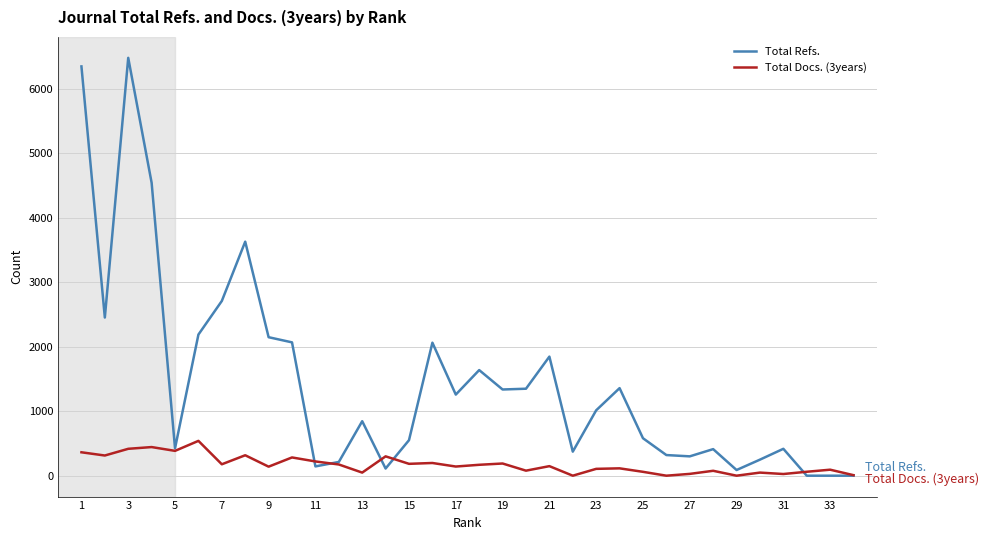

Which series has the largest total across all categories?

Total Refs.